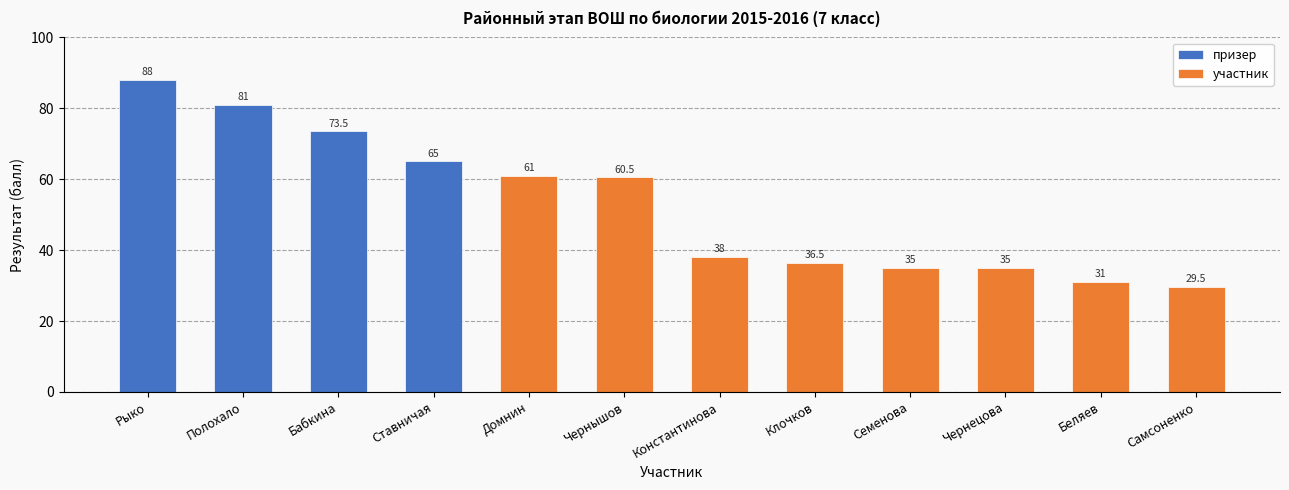

What is the maximum value shown in the chart?

88.0